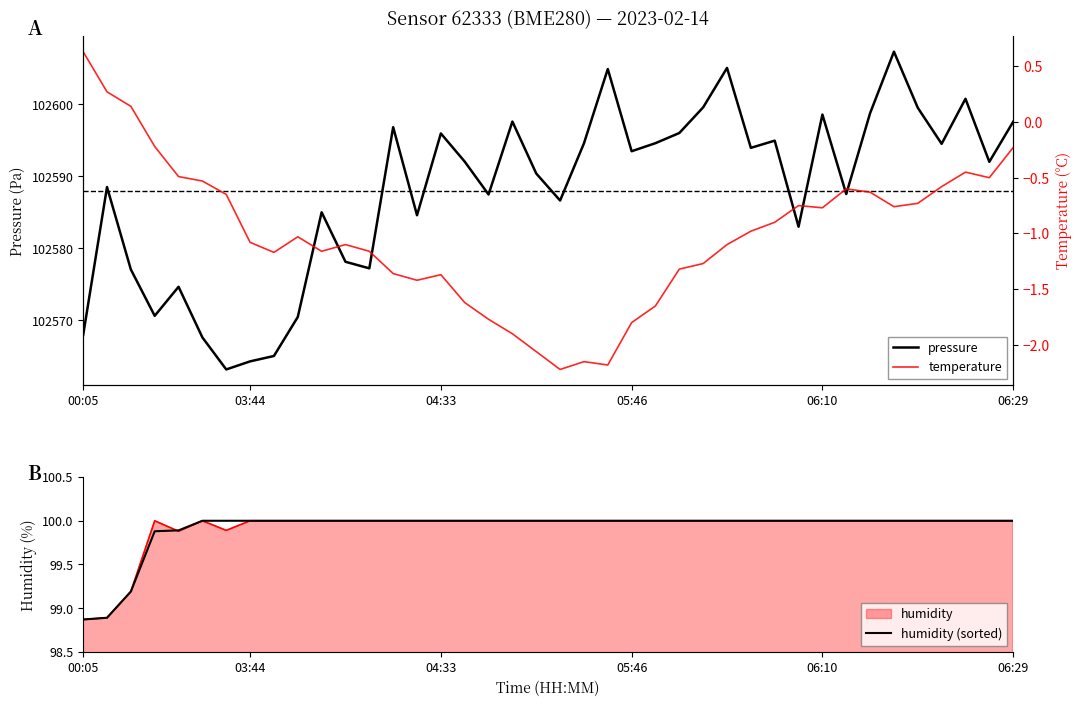

Is it true that pressure equals 183624.6 at 14?

False